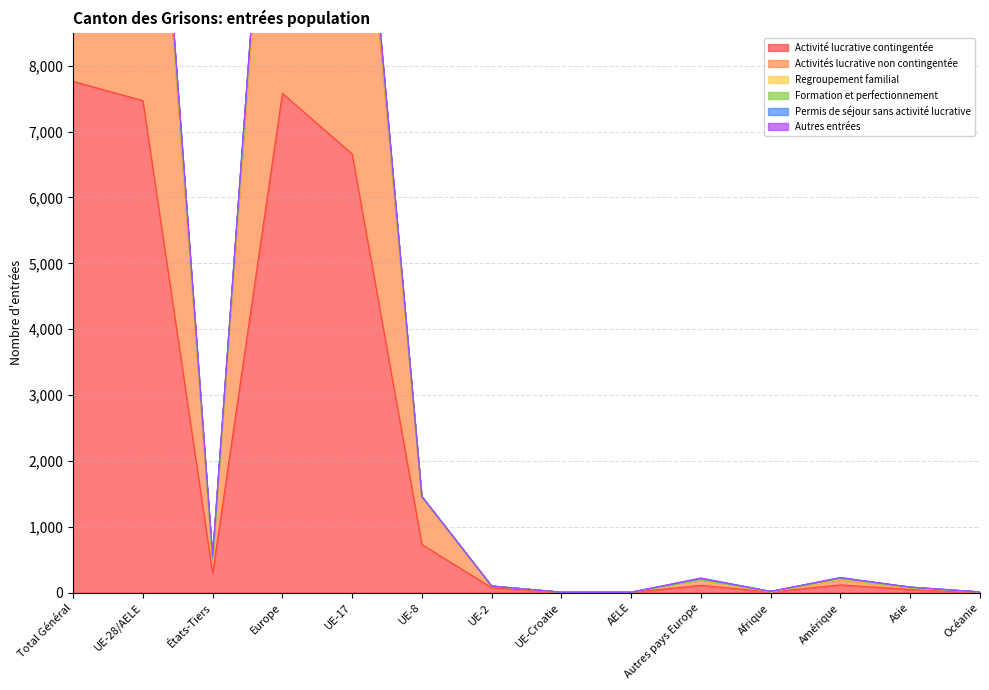

Between Total Général and UE-8, which is larger?

Total Général